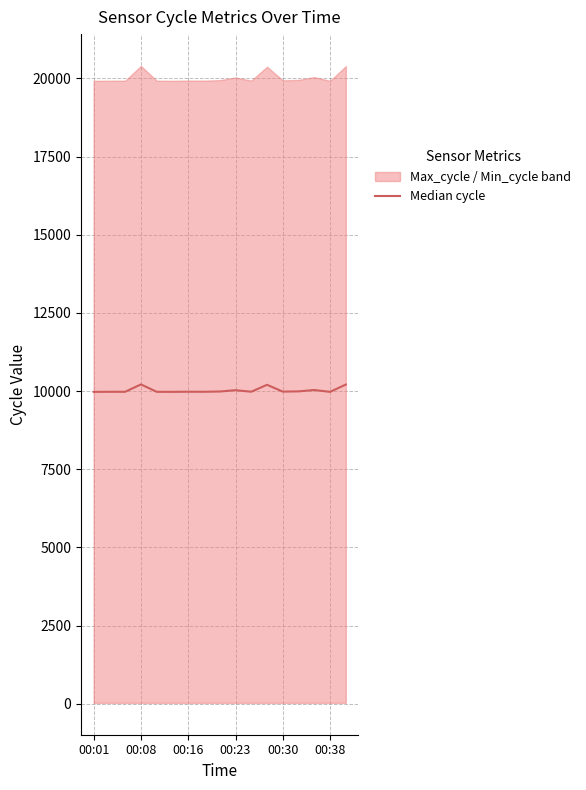

What is the average value?

10024.6